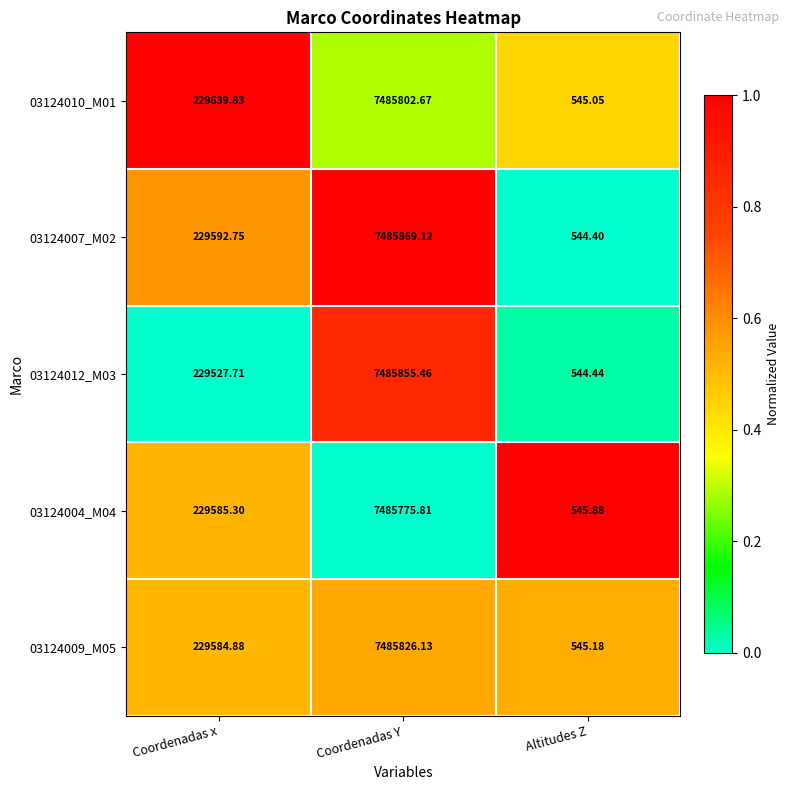

List the labels in order of 03124007_M02 value, largest first.

Coordenadas Y, Coordenadas x, Altitudes Z